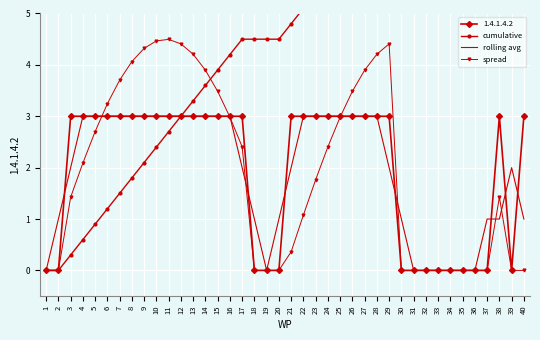

Count the rolling avg values in the range 1 to 3.

32